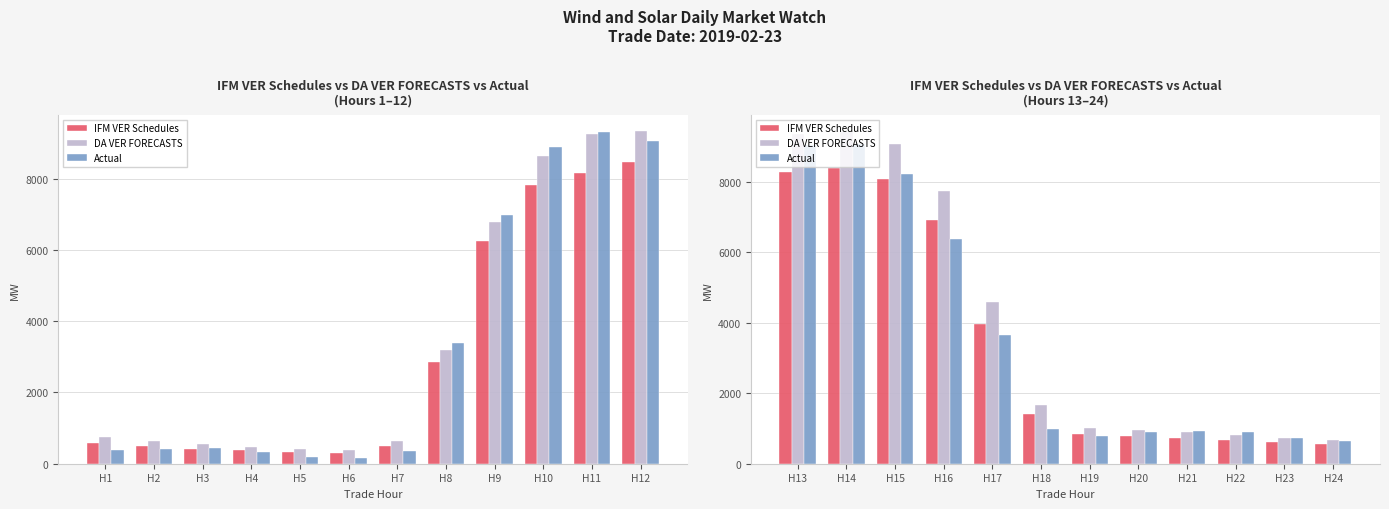

Is it true that Actual equals 1411.5 at H20?

False